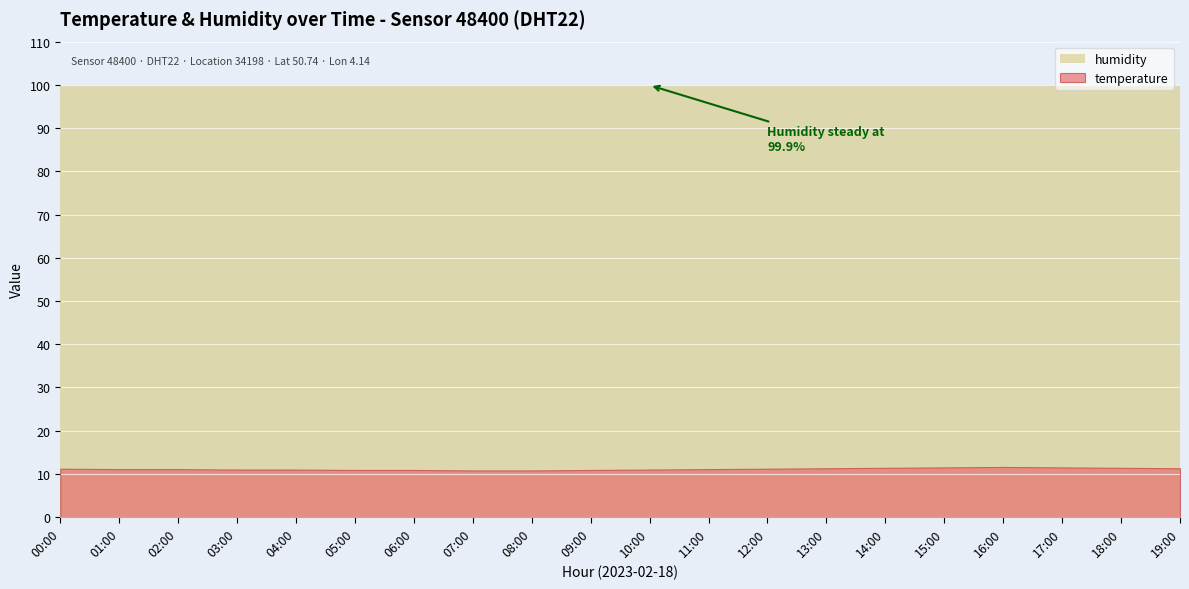

Rank the categories by humidity value from highest to lowest.

00:00, 01:00, 02:00, 03:00, 04:00, 05:00, 06:00, 07:00, 08:00, 09:00, 10:00, 11:00, 12:00, 13:00, 14:00, 15:00, 16:00, 17:00, 18:00, 19:00